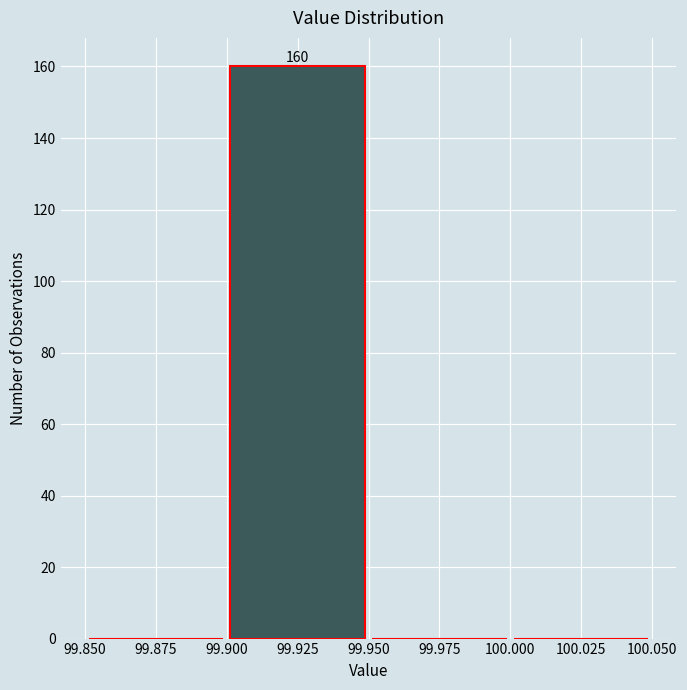

Over which range of the x-axis is the bar tallest?

99.900 to 99.950